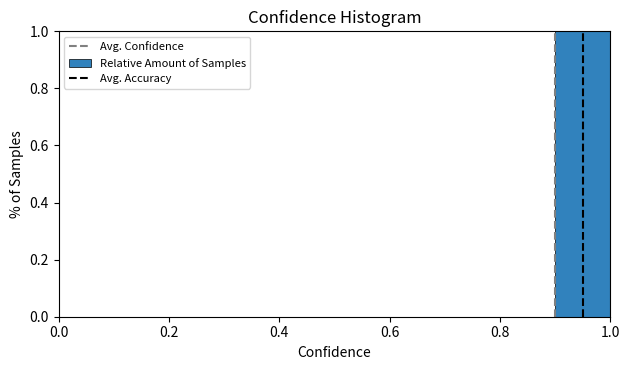

Reading left to right, transcribe this chart: for each bar, give the range it covers on the x-axis and its height. The values are not printed on the chart, so give them approximately, as read against the axis.

0.0 to 0.1: 0
0.1 to 0.2: 0
0.2 to 0.3: 0
0.3 to 0.4: 0
0.4 to 0.5: 0
0.5 to 0.6: 0
0.6 to 0.7: 0
0.7 to 0.8: 0
0.8 to 0.9: 0
0.9 to 1.0: 1